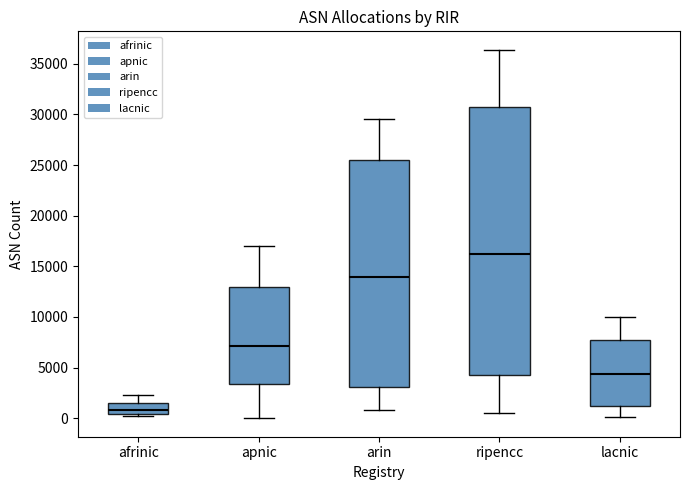

Where is the upper edge of the box for afrinic on the y-axis? The values are not printed on the chart, so give them approximately, as read against the axis.

1500